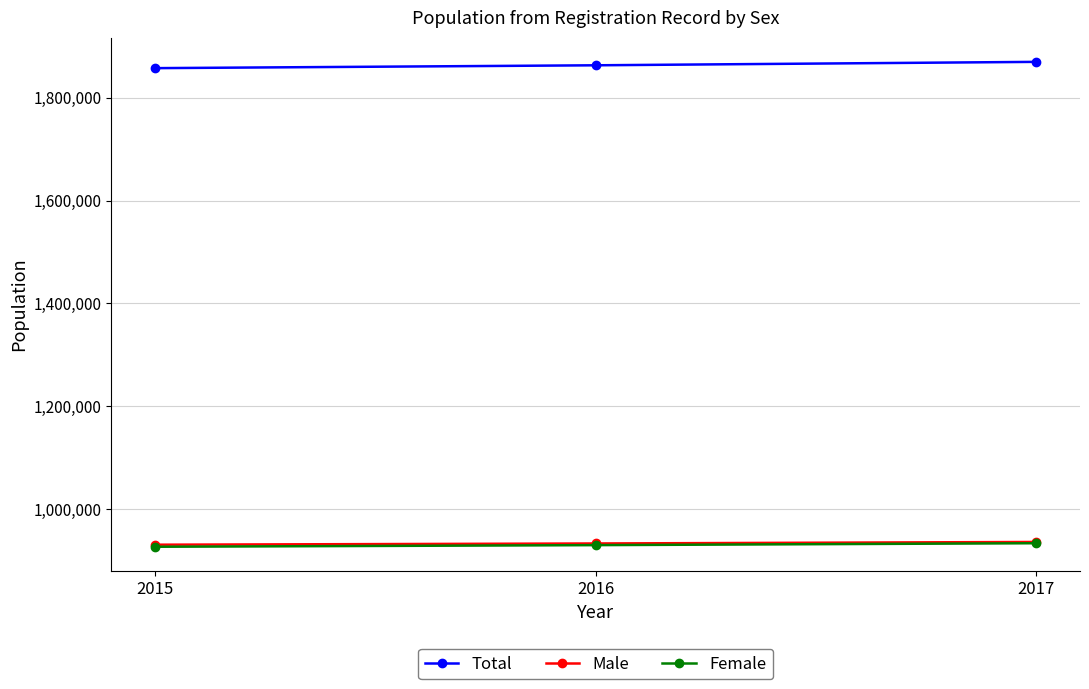

What is the difference between the Total values at 2016 and 2017?

6668